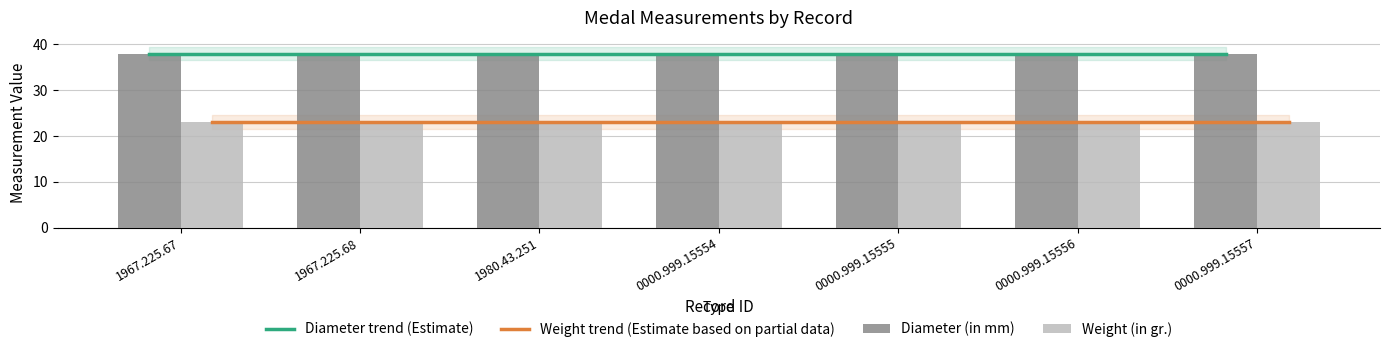

Between 0000.999.15555 and 0000.999.15557, which series saw the biggest shift?

Diameter trend (Estimate)